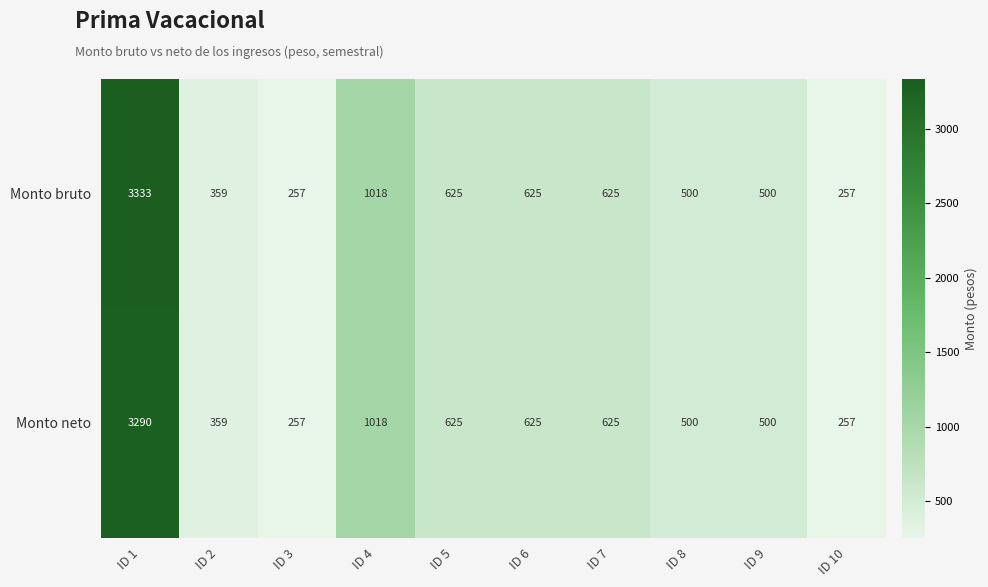

What is the difference between the Monto neto values at ID 10 and ID 5?

368